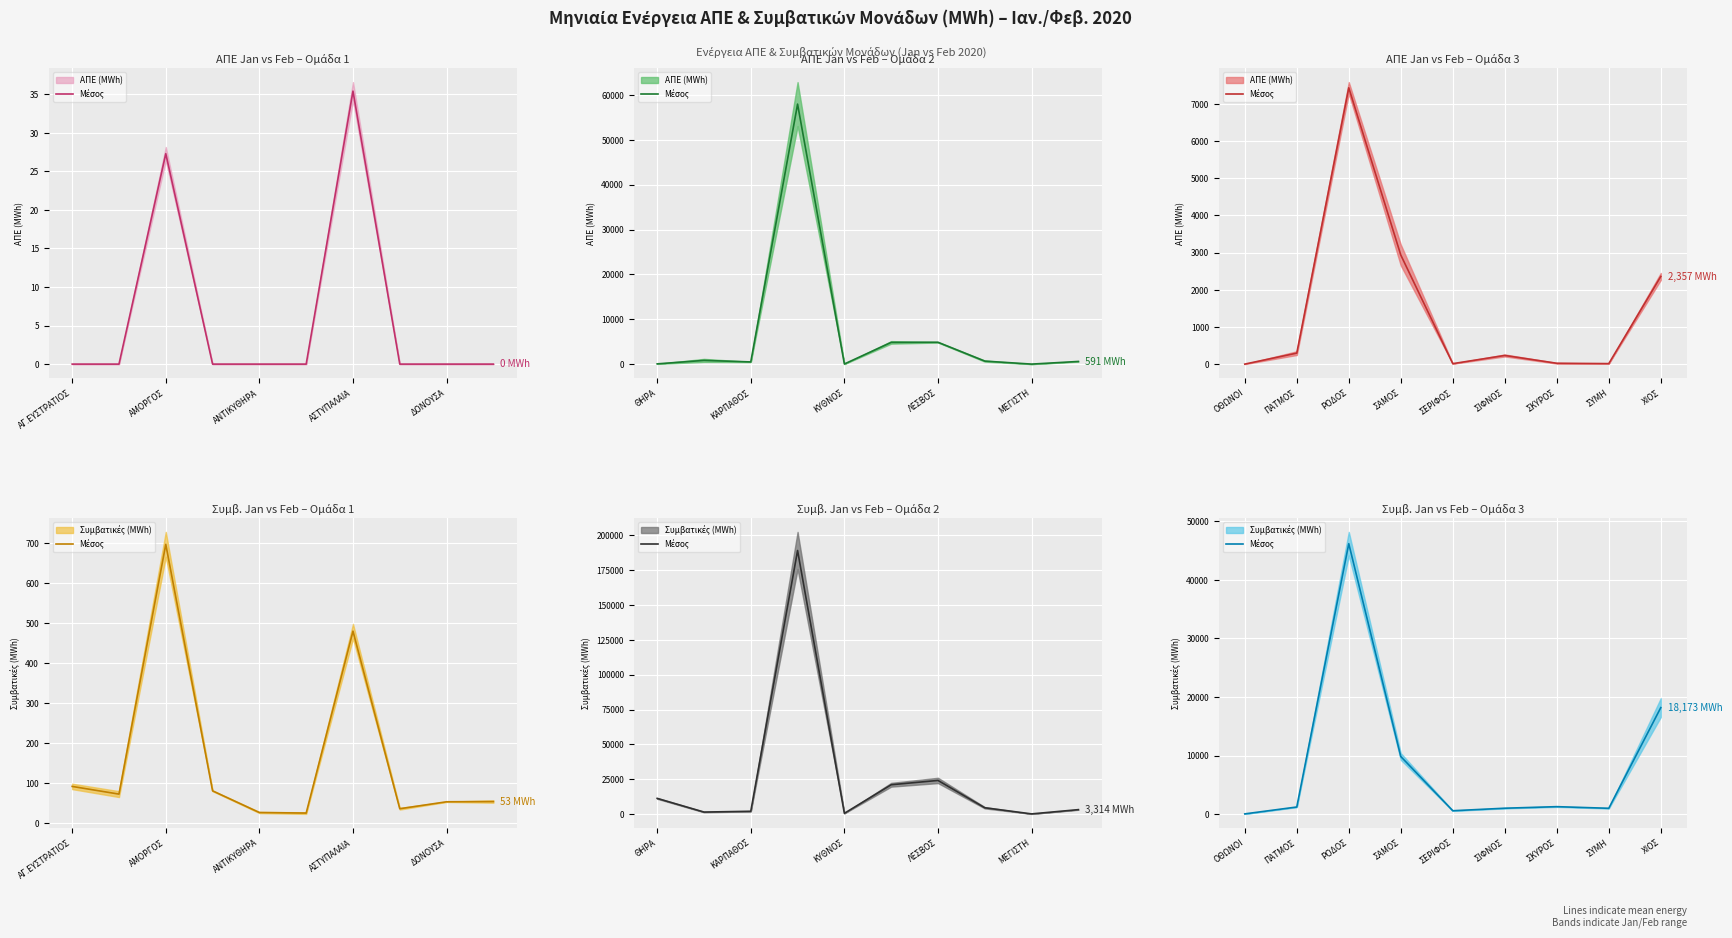

Which has a higher value, ΣΕΡΙΦΟΣ or ΣΚΥΡΟΣ?

ΣΚΥΡΟΣ